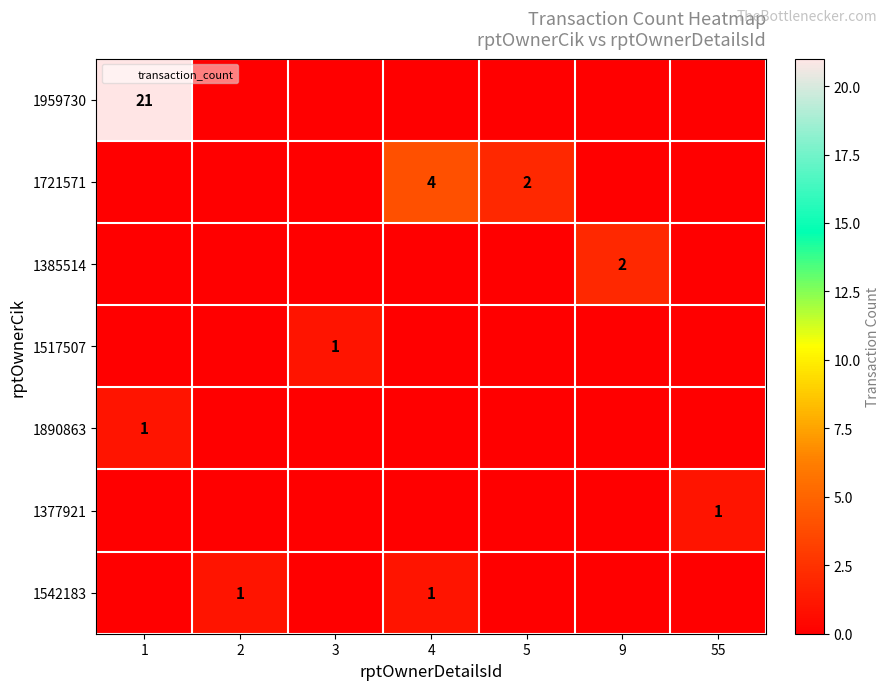

Which category has the highest value in the 1721571 series?

4